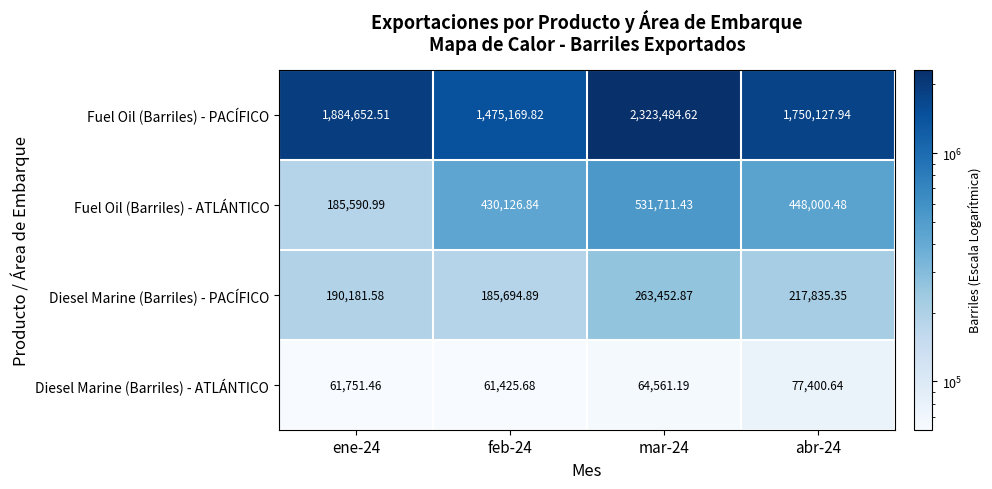

Which series has the largest range (max minus min)?

Fuel Oil (Barriles) - PACÍFICO